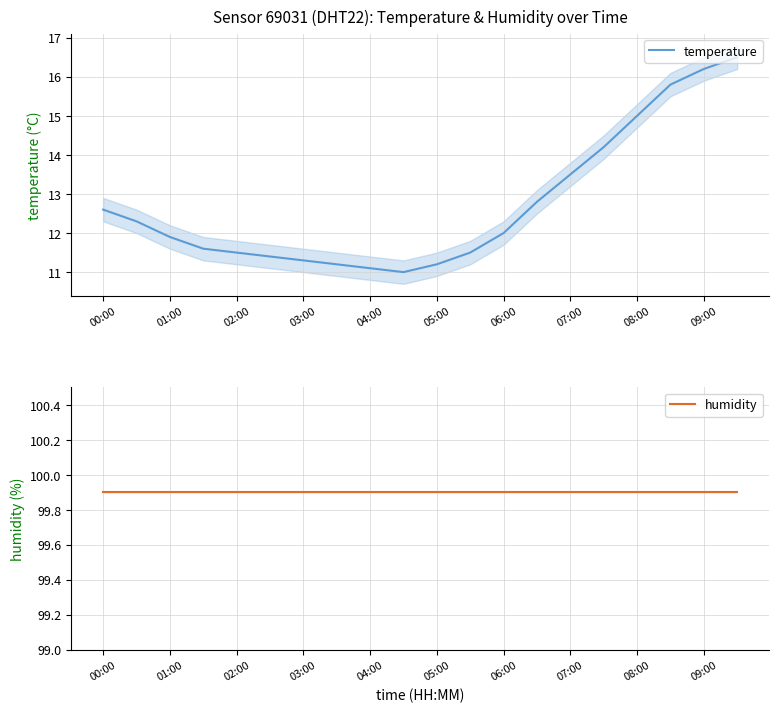

True or false: humidity and temperature intersect in this chart.

False